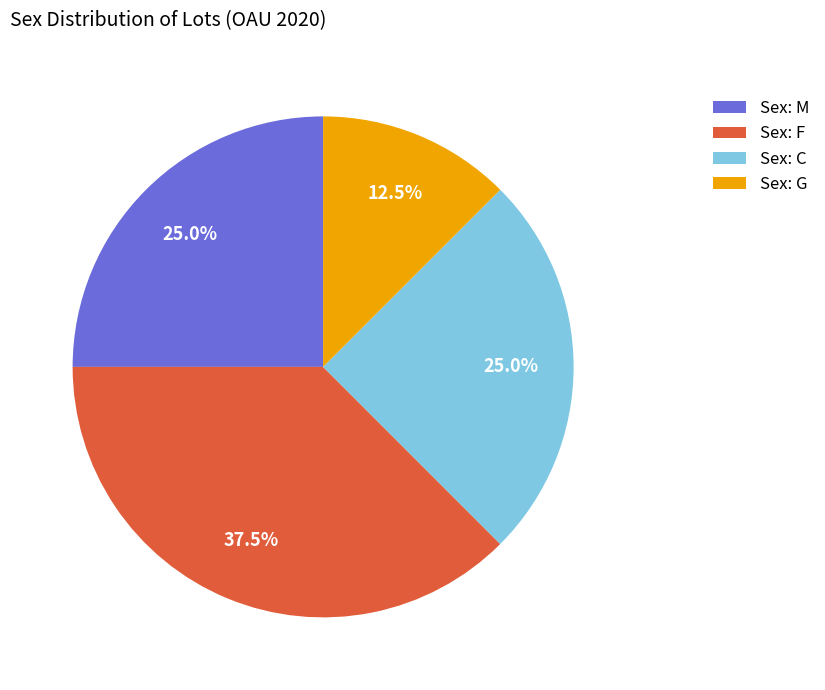

What is the ratio of the value at Sex: C to the value at Sex: F?

0.7